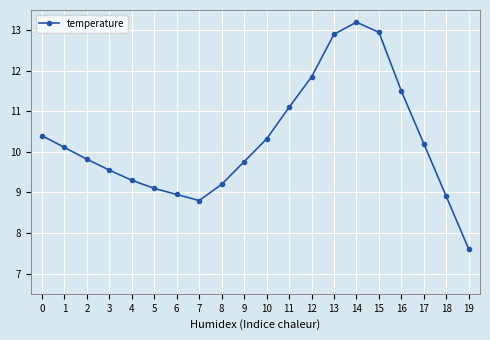

How many points are higher than both their immediate neighbors (excluding endpoints)?

1